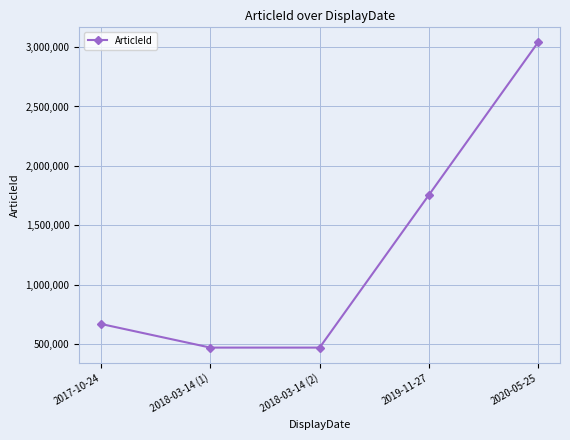

True or false: the data has more than 1 interior local peaks.

False